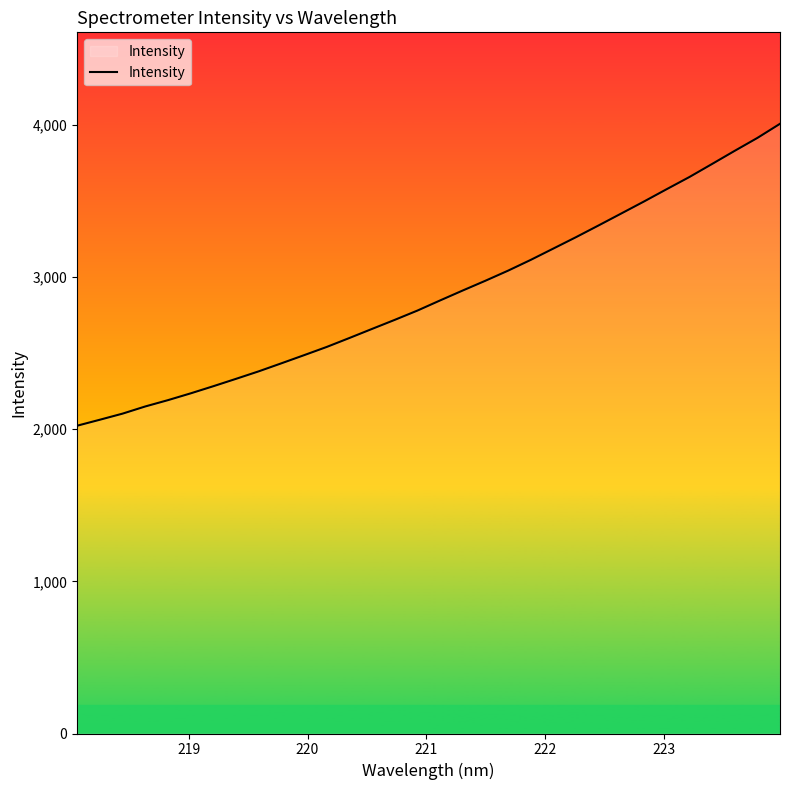

What is the greatest value displayed?

4006.4